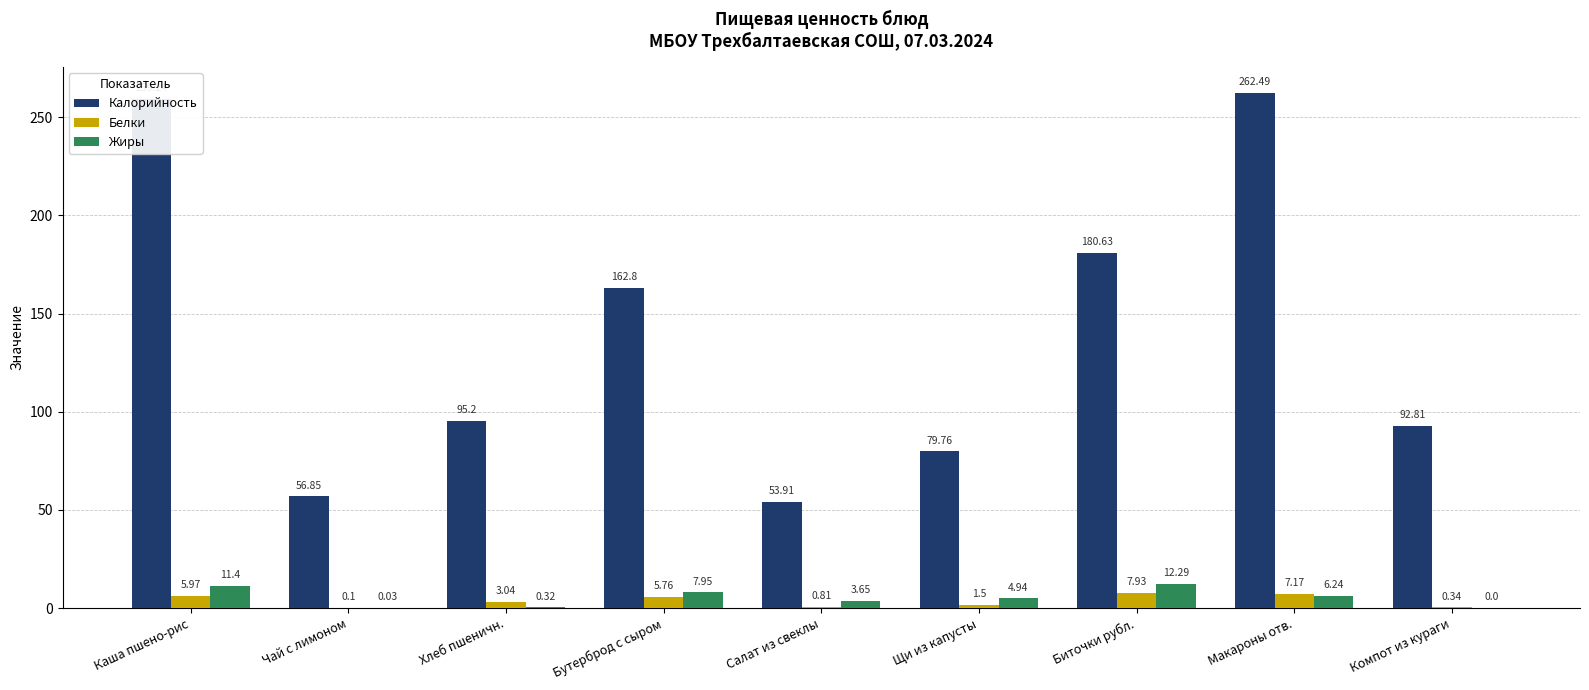

What is the sum of all Калорийность values?

1243.7